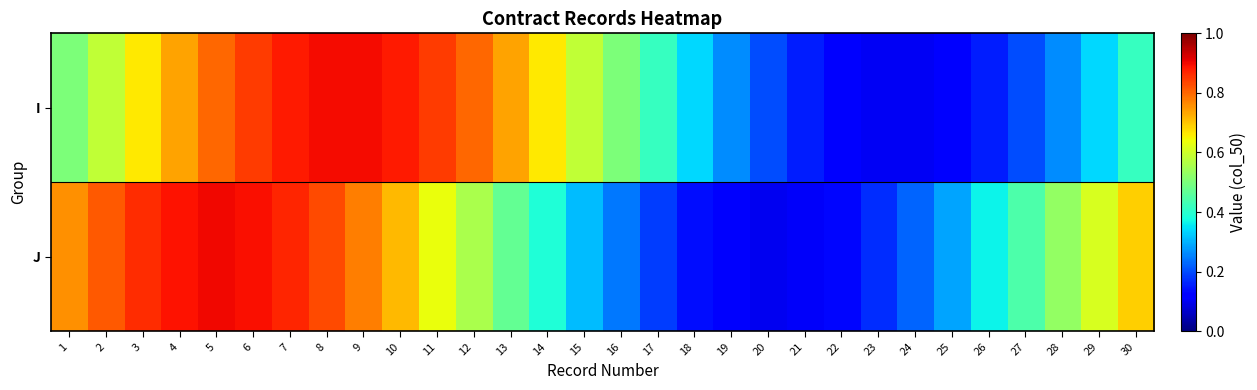

Rank the series by their maximum value, from highest to lowest.

J, I